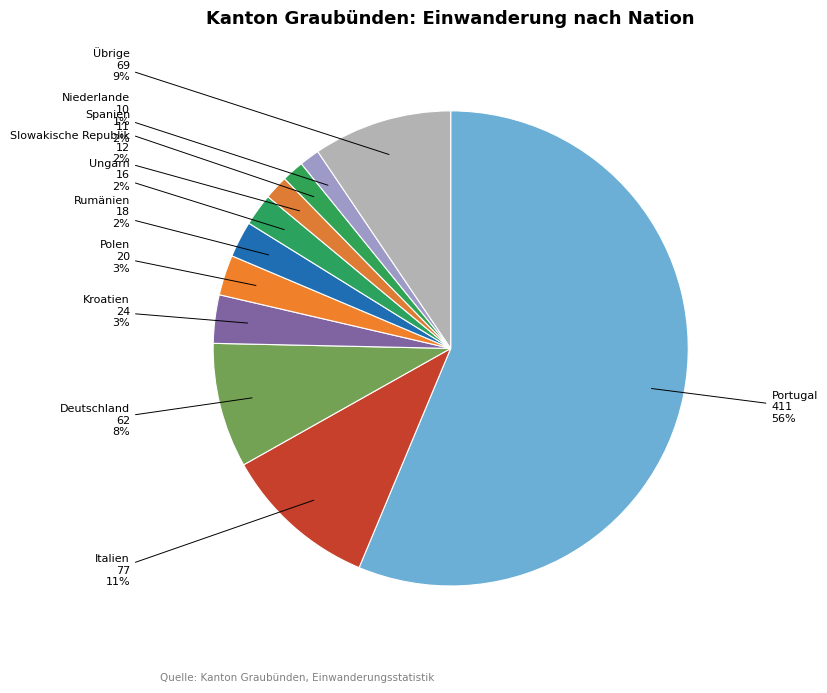

Rank the categories by value from lowest to highest.

Niederlande, Spanien, Slowakische Republik, Ungarn, Rumänien, Polen, Kroatien, Deutschland, Übrige, Italien, Portugal